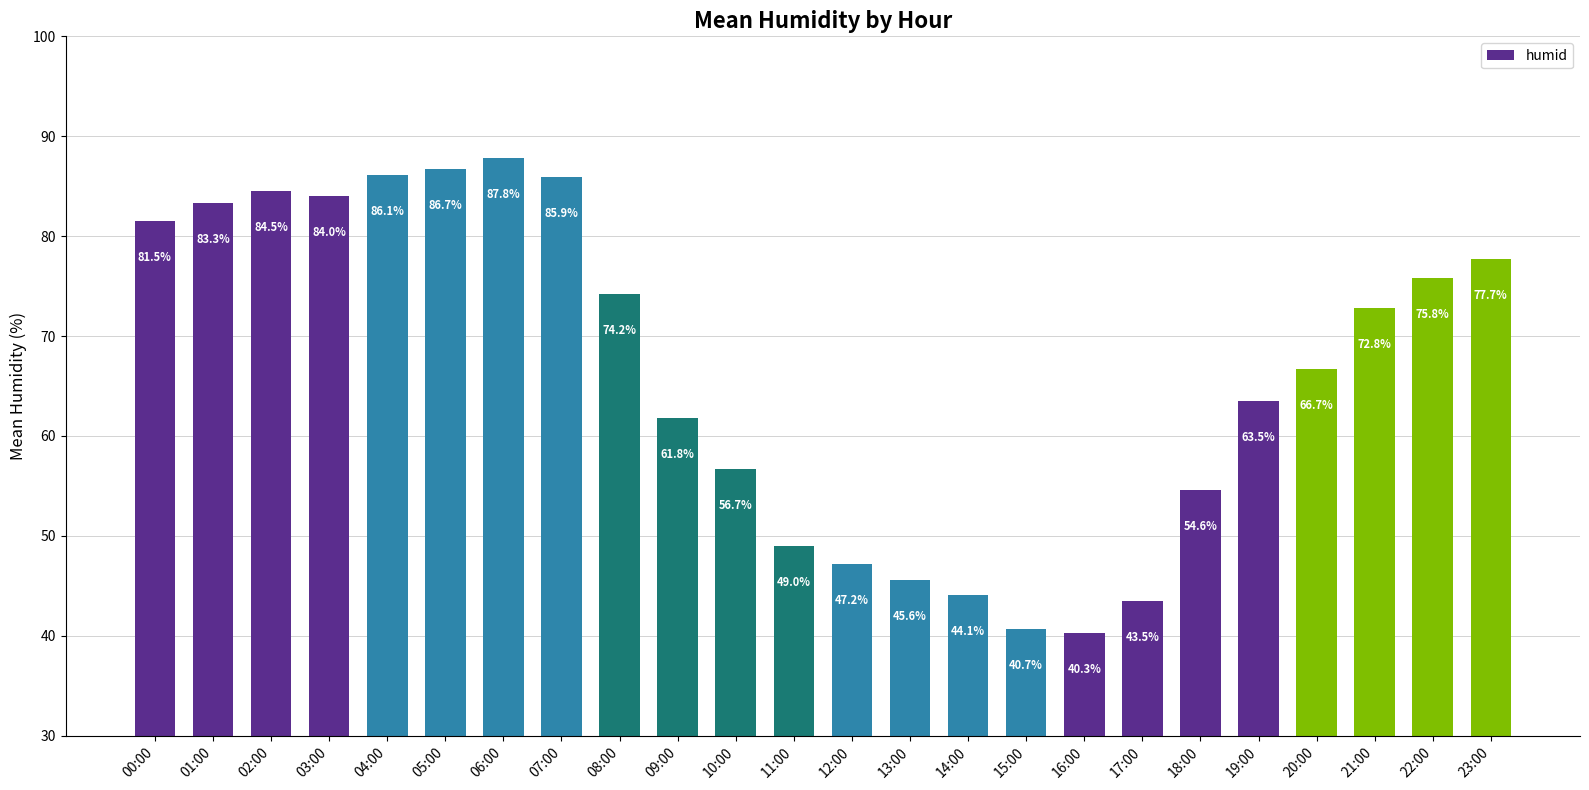

Where is the data nearest to the value 64?

19:00